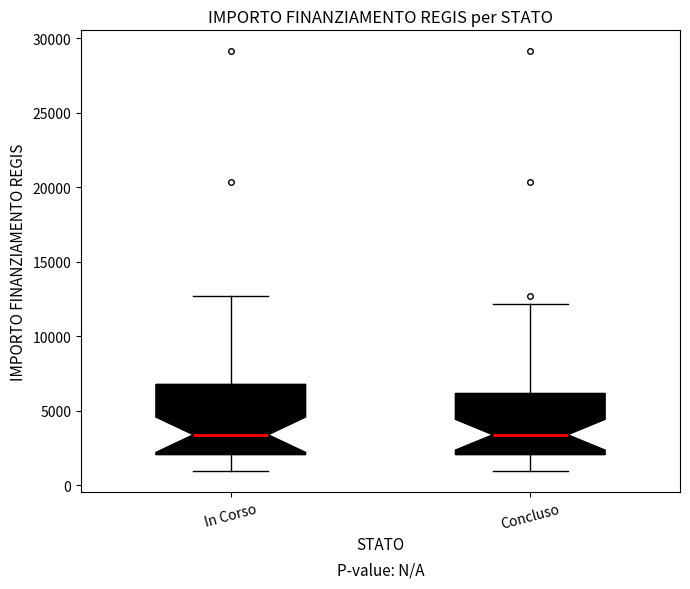

Reading left to right, transcribe this box plot: for each box, give where its median line is, the range the box spans, and where its two whiskers end, as read against the y-axis. The values are not printed on the chart, so give them approximately, as read against the axis.

In Corso: median 3500, box 2000 to 7000, whiskers 1000 to 12500
Concluso: median 3500, box 2000 to 6000, whiskers 1000 to 12000